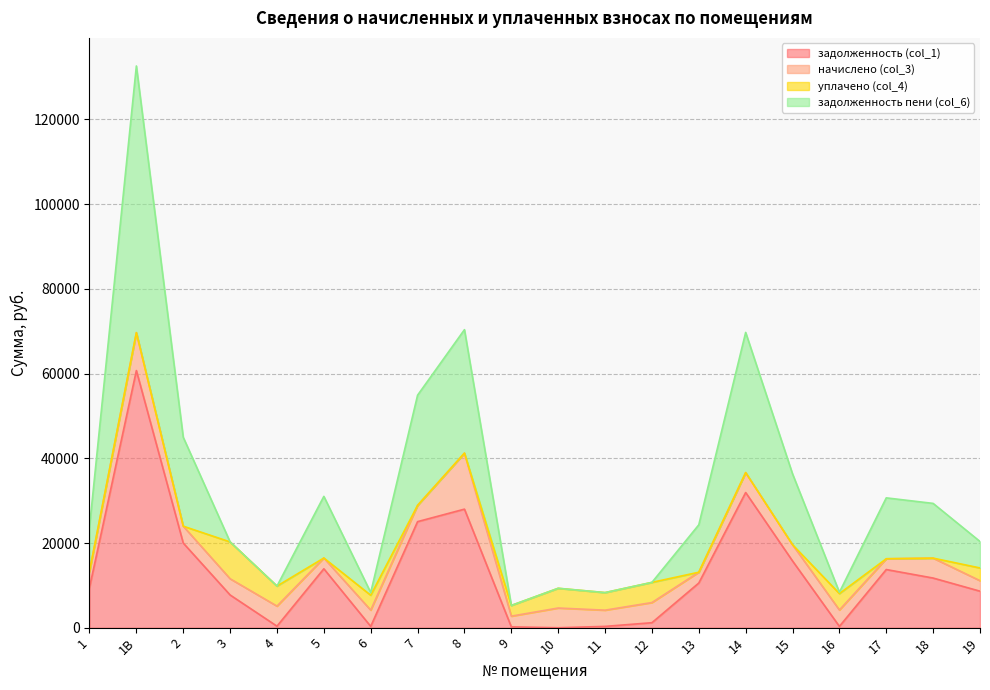

At which category is the sum across all series the highest?

1В